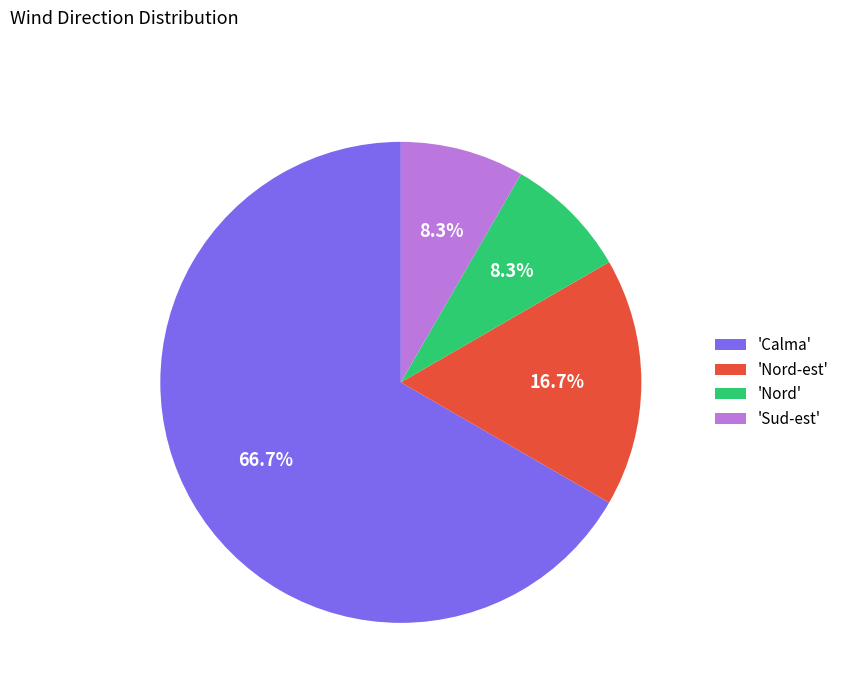

Count the number of slices in the pie.

4